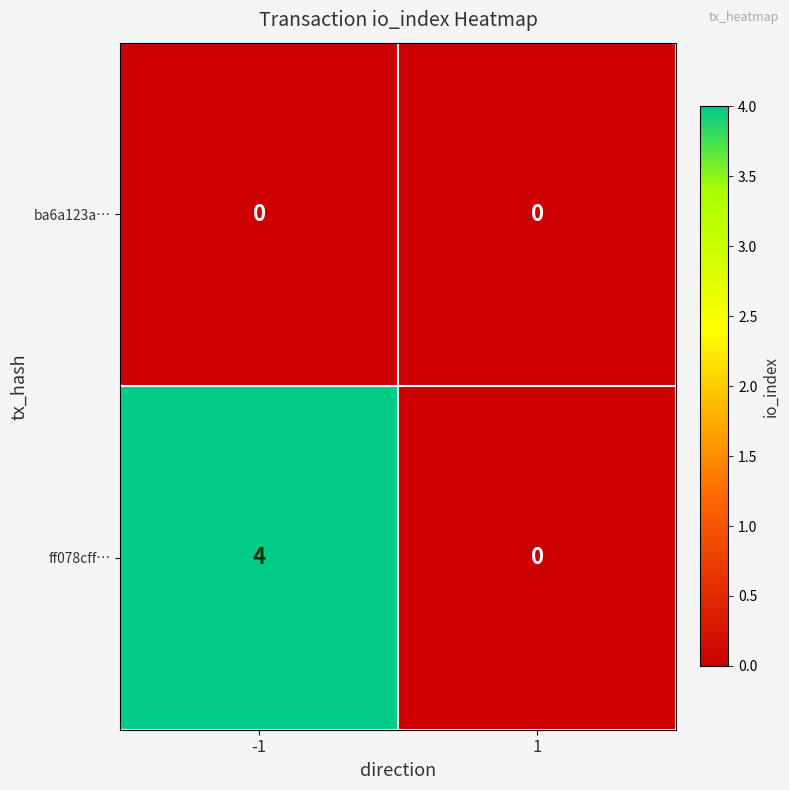

Is it true that ff078cff… equals 6 at -1?

False